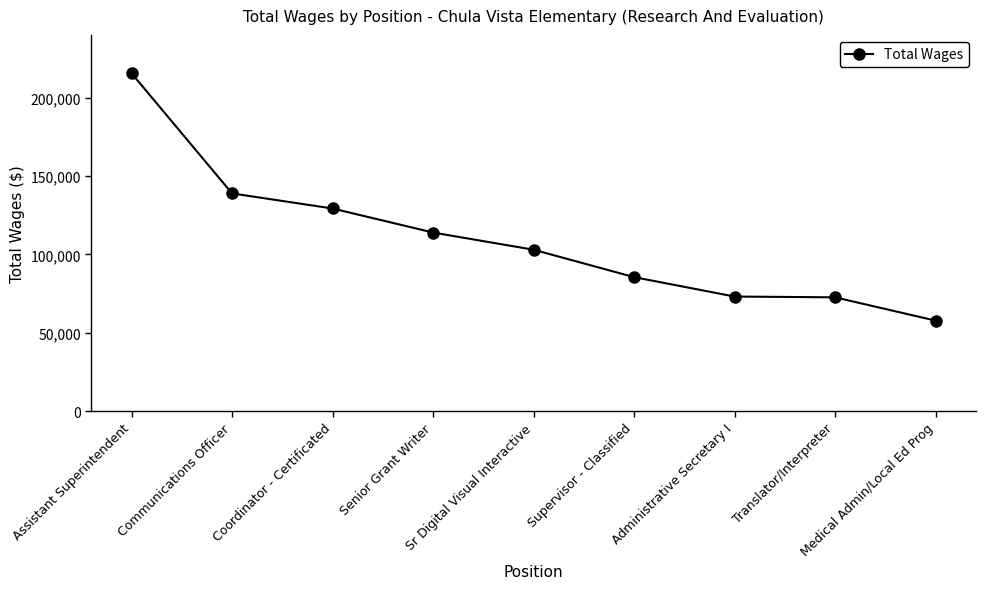

Which label corresponds to the smallest value in the chart?

Medical Admin/Local Ed Prog